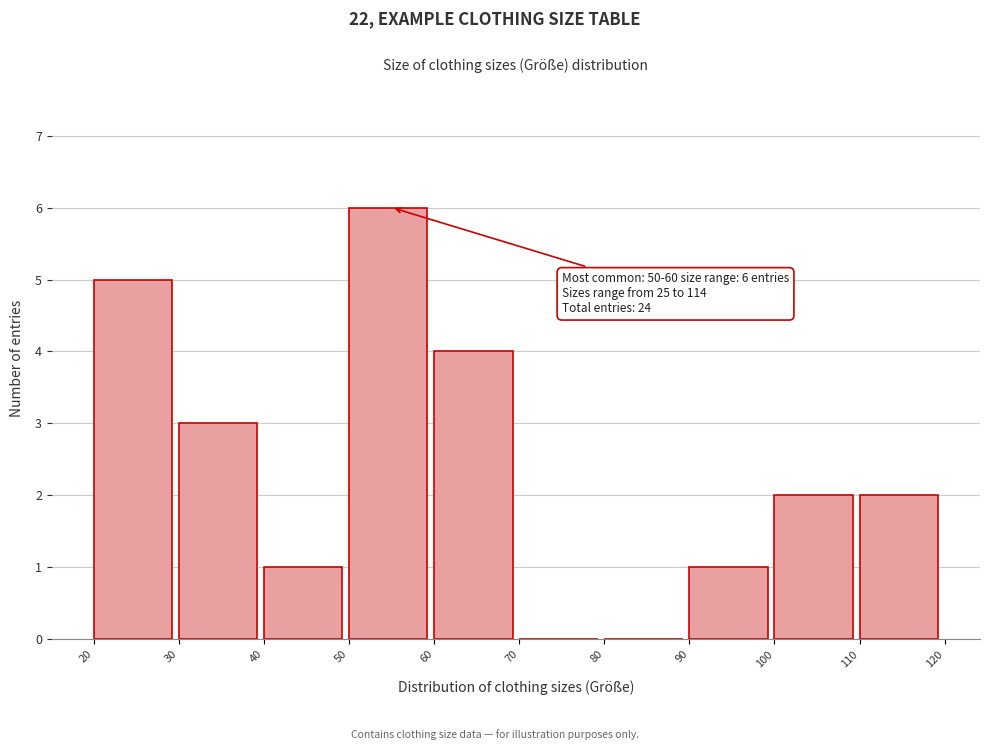

Which range on the x-axis has the tallest bar?

50 to 60